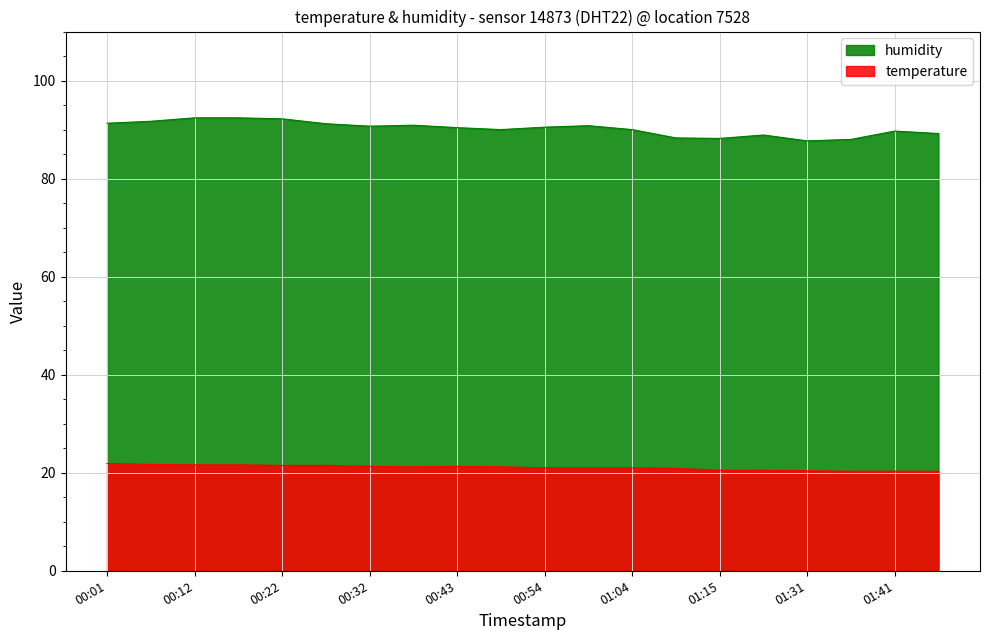

What is the sum of all temperature values?

421.0